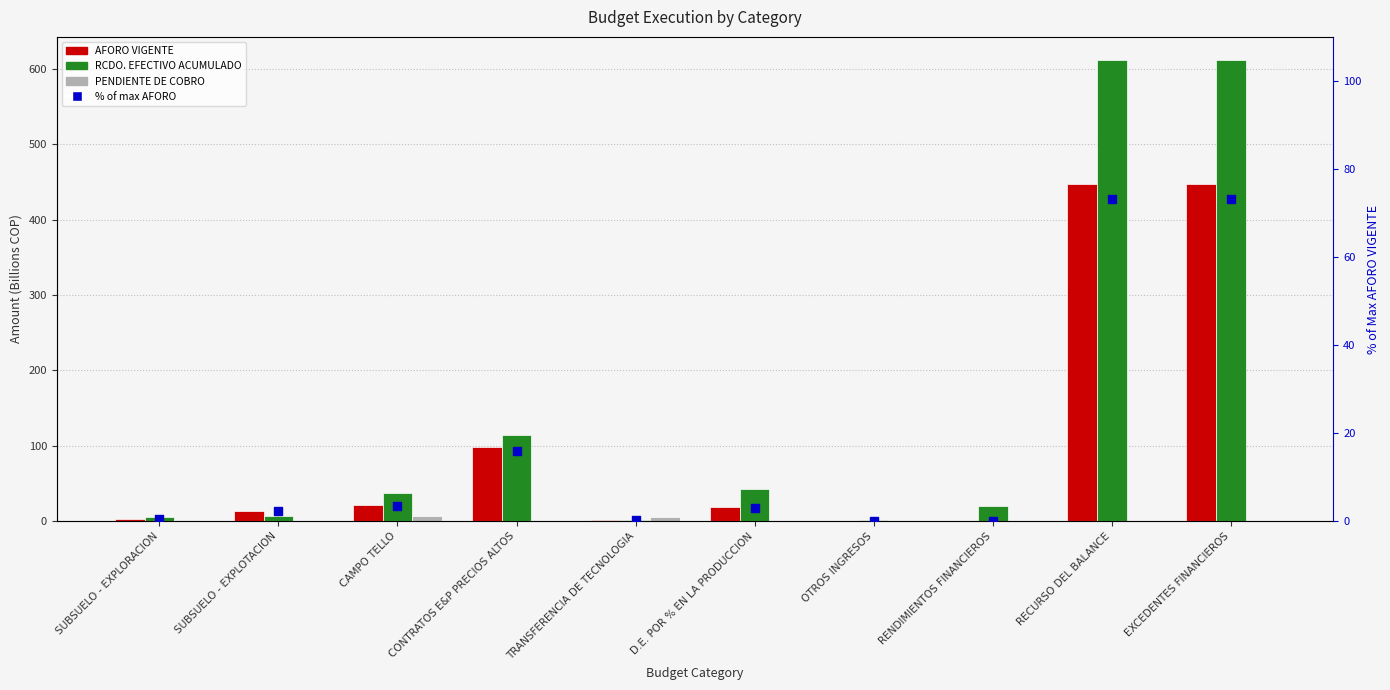

Which series has the largest total across all categories?

RCDO. EFECTIVO ACUMULADO